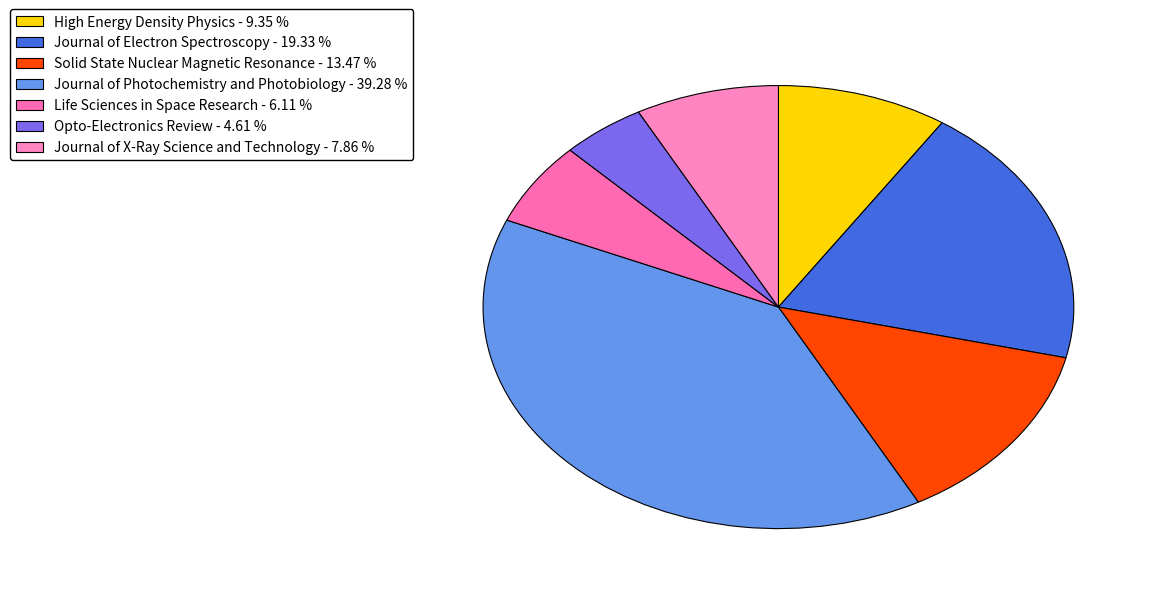

What is the smallest slice in the pie chart?

Opto-Electronics Review